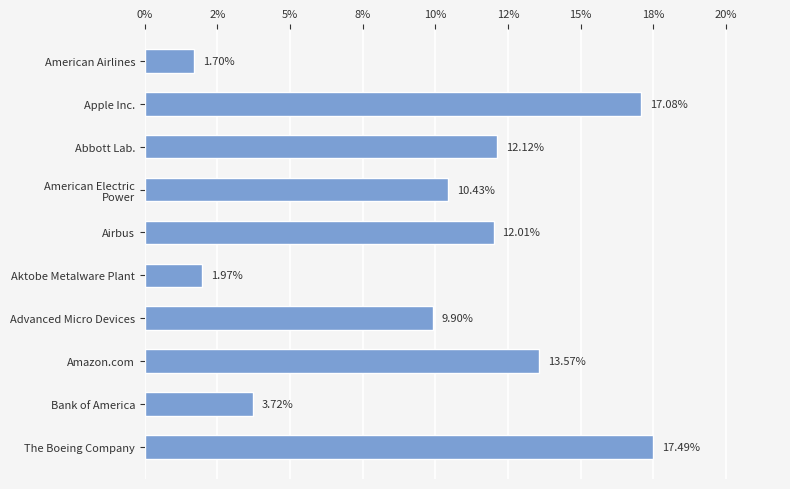

Does the chart contain any negative values?

No